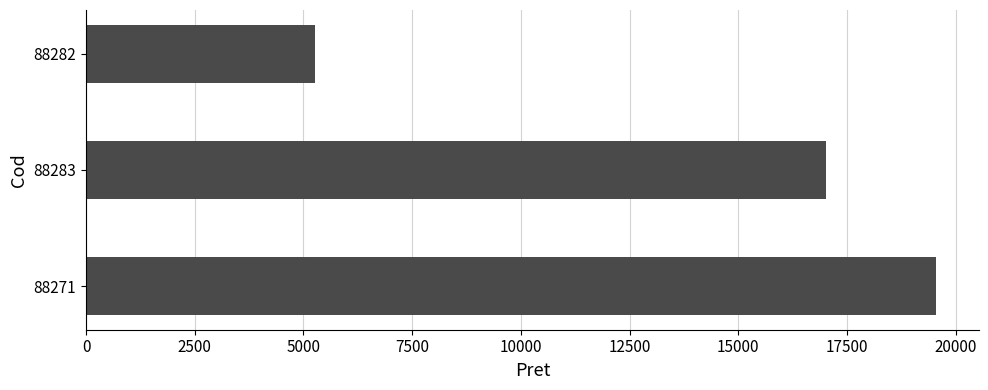

Does the chart contain stacked bars?

No